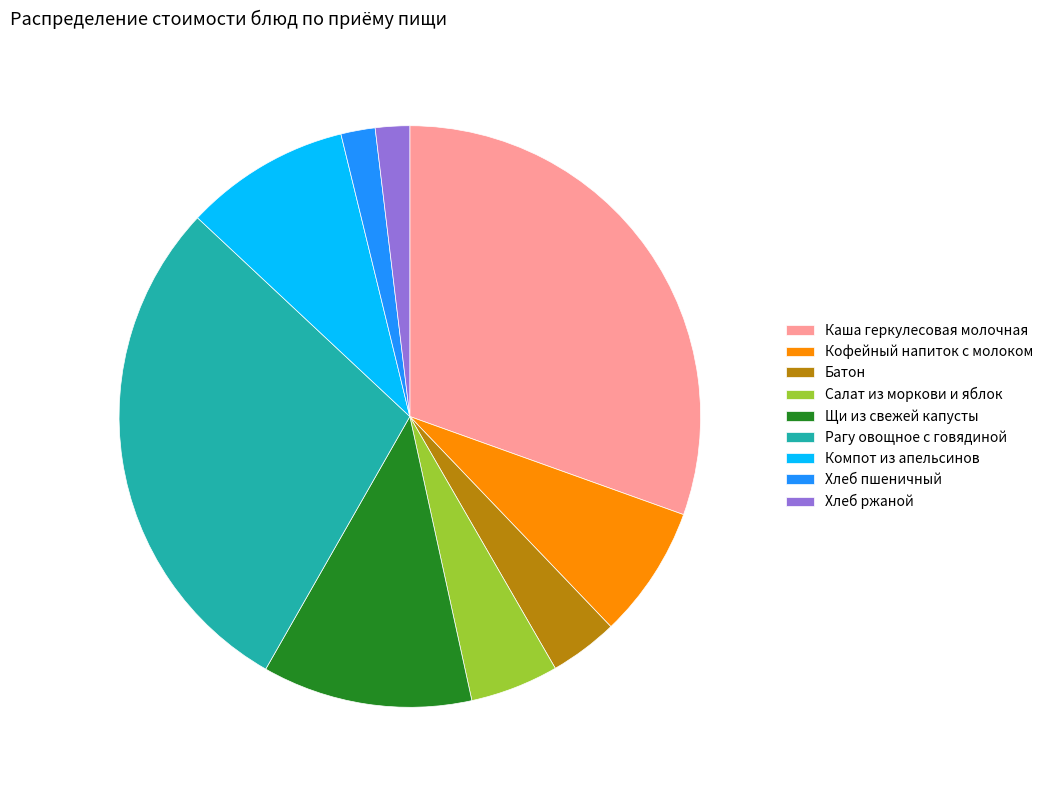

The Хлеб ржаной slice represents 2% of the pie. True or false?

True